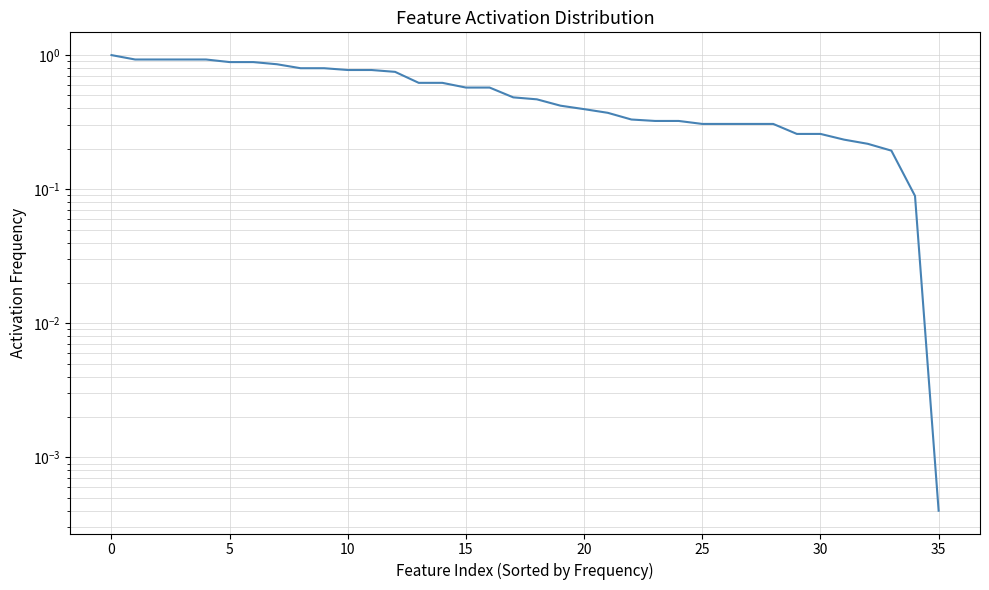

Which label corresponds to the smallest value in the chart?

35